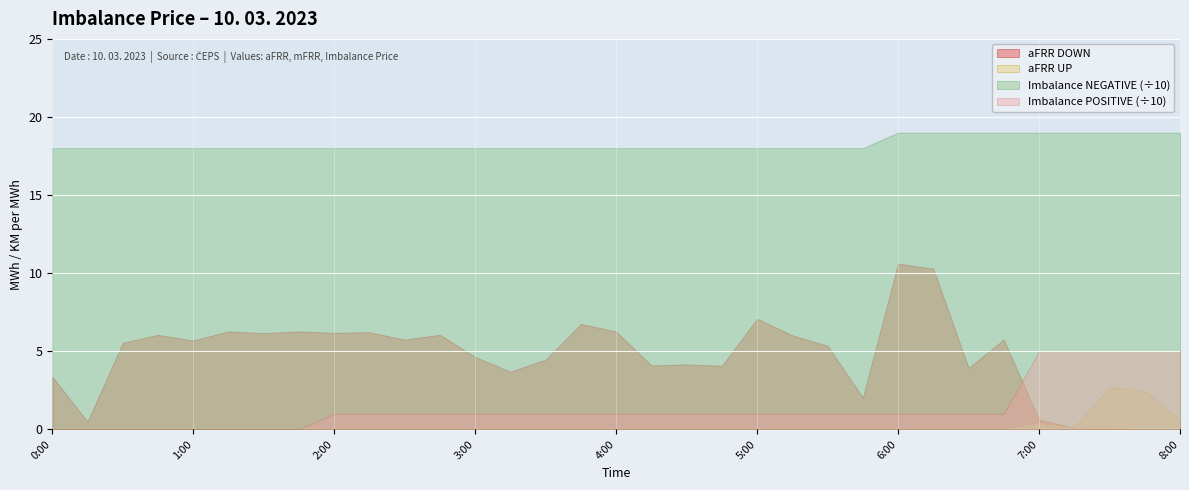

Count the number of categories in the chart.

33